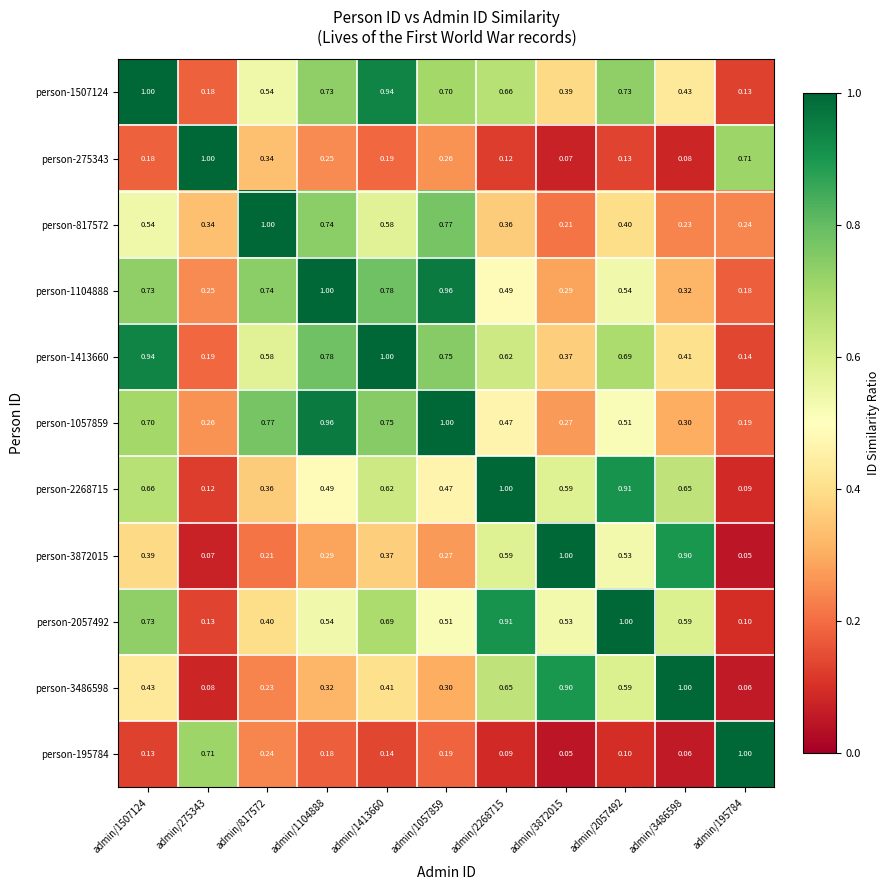

Is the value of person-1413660 at admin/3872015 greater than the value of person-3486598 at admin/1413660?

No